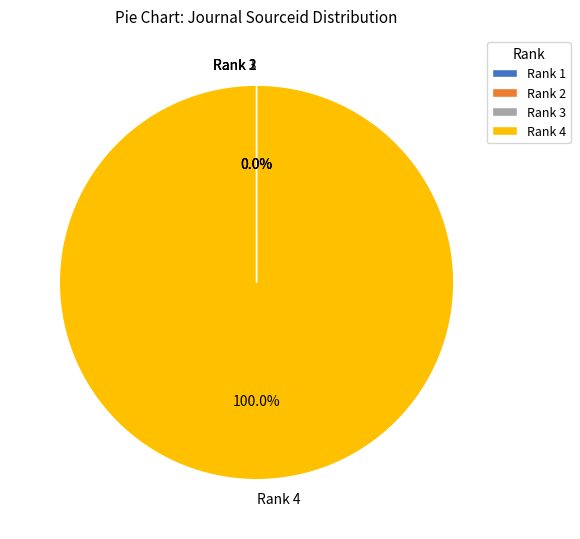

Is it true that Rank 4 is 100% of the pie?

True